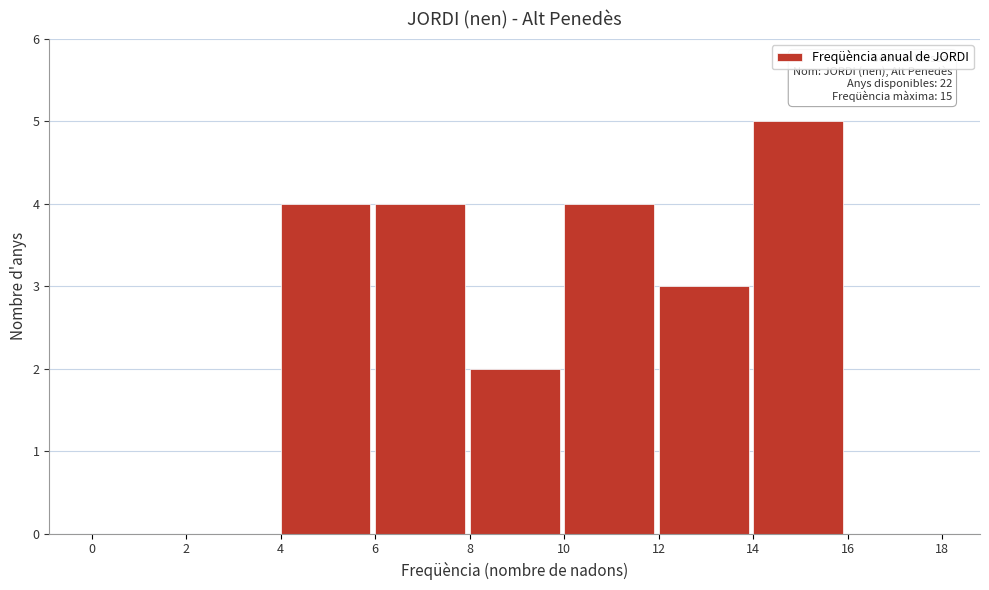

Over which range of the x-axis is the bar tallest?

14 to 16